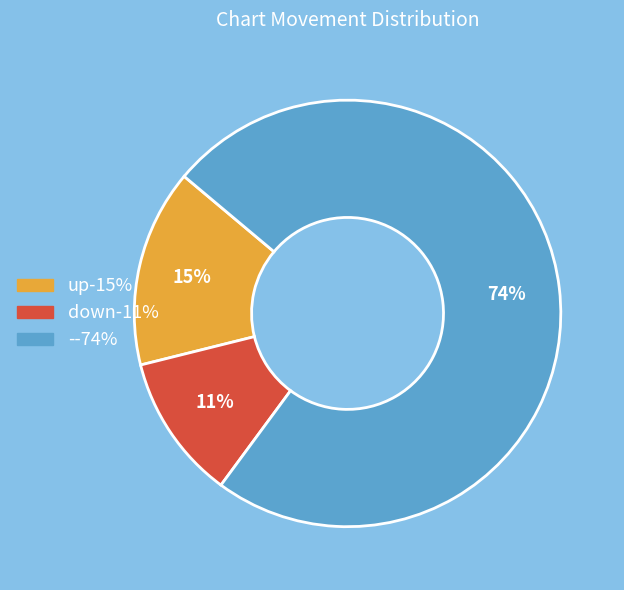

Between up and -, which is larger?

-